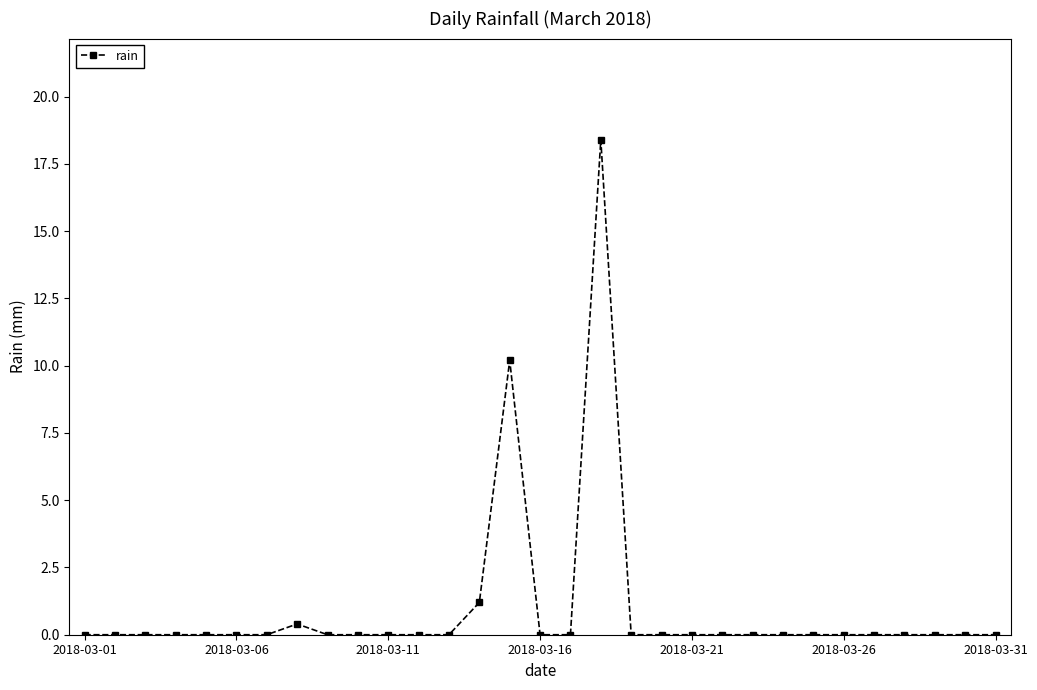

What is the difference between the maximum and minimum values?

18.4